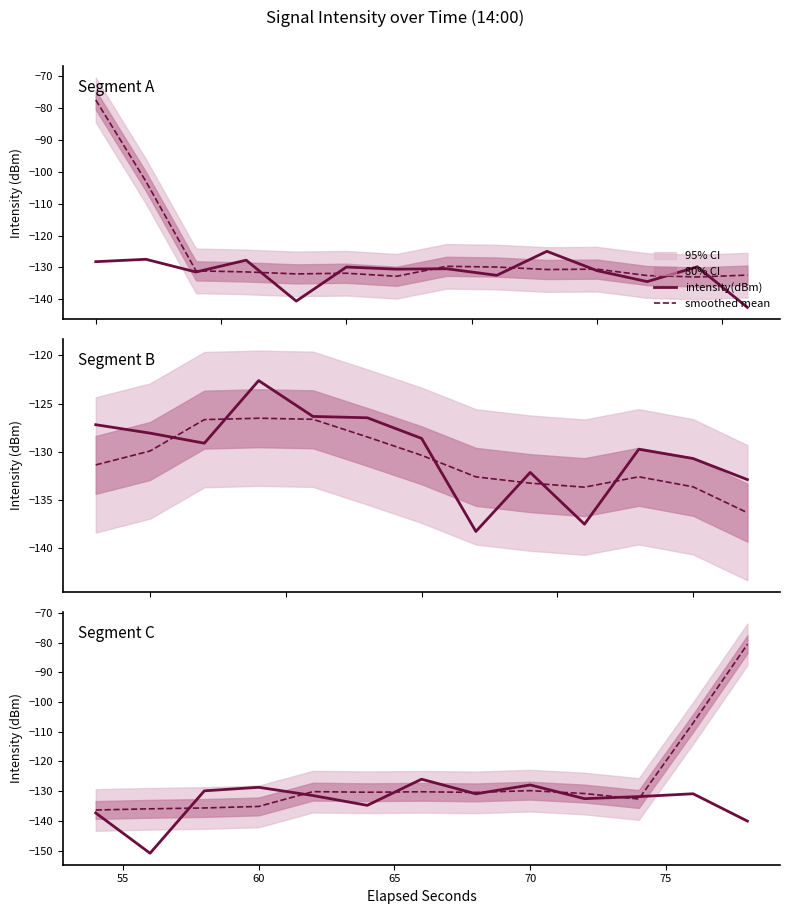

Reading right to left, extract all data points from this chart.

intensity(dBm): -142.6	-129.8	-134.5	-131.0	-125.0	-132.5	-130.4	-130.6	-129.9	-140.6	-127.7	-131.5	-127.5	-128.2
smoothed mean: -132.4	-133.0	-132.6	-130.6	-130.7	-129.9	-129.7	-132.8	-131.8	-132.0	-131.4	-131.1	-103.0	-77.4